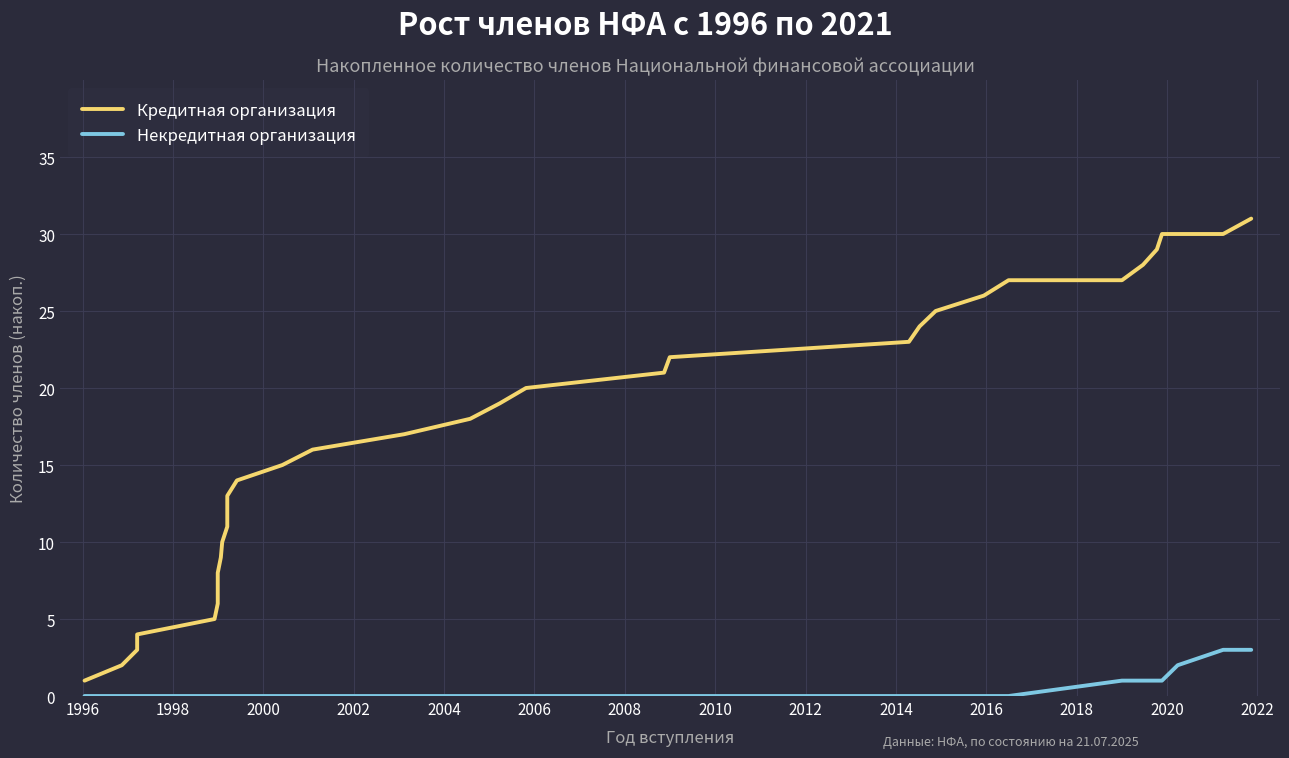

How many categories are shown in the chart?

34